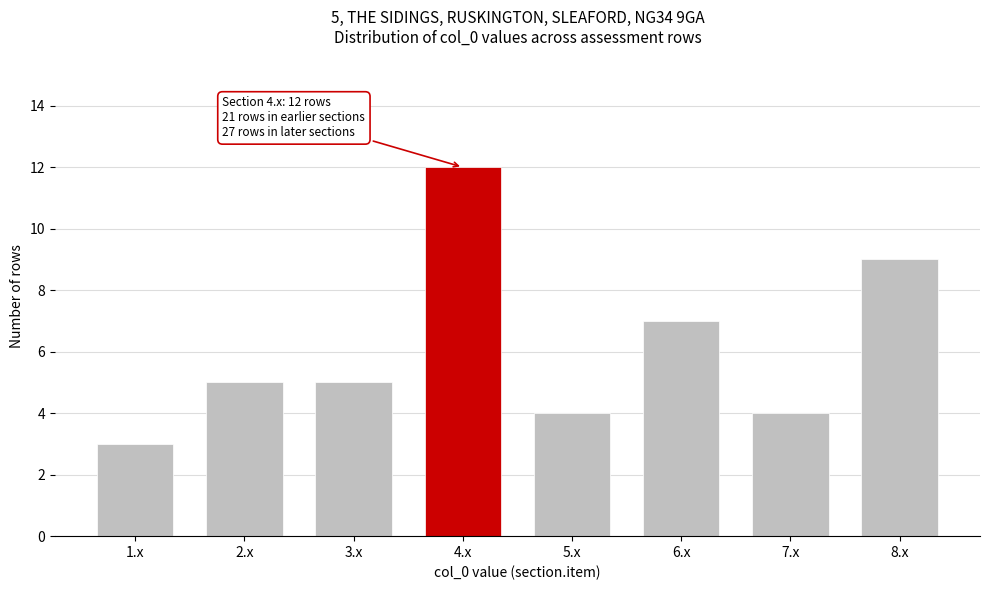

Reading left to right, list all the values displayed in this chart.

3	5	5	12	4	7	4	9